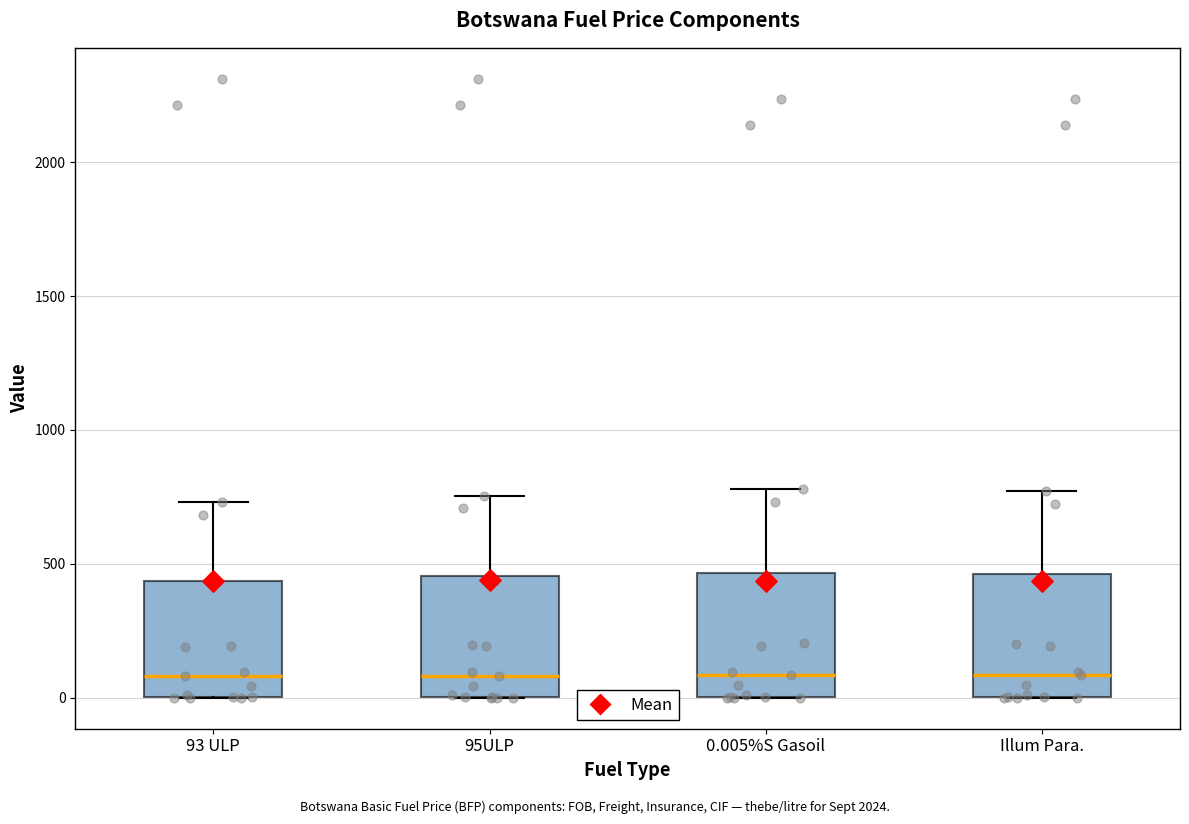

Reading left to right, read every box against the y-axis: the position of its median line, the range the box covers, and the ends of its whiskers. The values are not printed on the chart, so give them approximately, as read against the axis.

93 ULP: median 100, box 0 to 450, whiskers 0 to 750
95ULP: median 100, box 0 to 450, whiskers 0 to 750
0.005%S Gasoil: median 100, box 0 to 450, whiskers 0 to 800
Illum Para.: median 100, box 0 to 450, whiskers 0 to 750